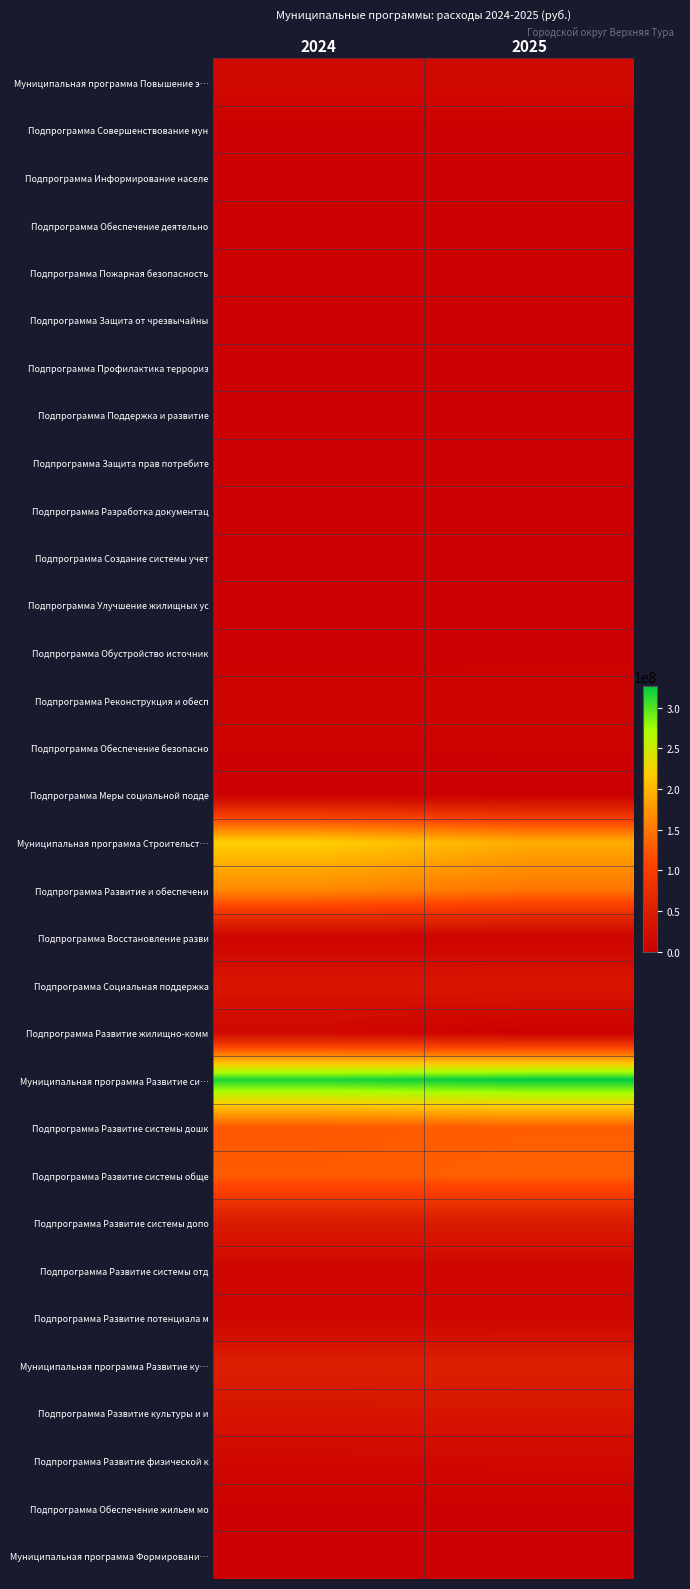

Reading left to right, list all the values displayed in this chart.

Муниципальная программа Повышение э…: 2024=15936416	2025=16376416
Подпрограмма Совершенствование мун: 2024=504900	2025=504900
Подпрограмма Информирование населе: 2024=365000	2025=365000
Подпрограмма Обеспечение деятельно: 2024=103600	2025=106600
Подпрограмма Пожарная безопасность: 2024=451700	2025=451700
Подпрограмма Защита от чрезвычайны: 2024=180000	2025=180000
Подпрограмма Профилактика террориз: 2024=240940	2025=240940
Подпрограмма Поддержка и развитие: 2024=100000	2025=100000
Подпрограмма Защита прав потребите: 2024=14000	2025=14000
Подпрограмма Разработка документац: 2024=510500	2025=510500
Подпрограмма Создание системы учет: 2024=320000	2025=320000
Подпрограмма Улучшение жилищных ус: 2024=1500000	2025=1500000
Подпрограмма Обустройство источник: 2024=150000	2025=150000
Подпрограмма Реконструкция и обесп: 2024=8360000	2025=8665000
Подпрограмма Обеспечение безопасно: 2024=2867500	2025=2999500
Подпрограмма Меры социальной подде: 2024=268276	2025=268276
Муниципальная программа Строительст…: 2024=220074113	2025=192392358
Подпрограмма Развитие и обеспечени: 2024=164188346	2025=148283158
Подпрограмма Восстановление разви: 2024=6033000	2025=6334000
Подпрограмма Социальная поддержка: 2024=36586100	2025=37775200
Подпрограмма Развитие жилищно-комм: 2024=13266667	2025=0
Муниципальная программа Развитие си…: 2024=317300000	2025=326650900
Подпрограмма Развитие системы дошк: 2024=125474000	2025=129787600
Подпрограмма Развитие системы обще: 2024=127794500	2025=131941800
Подпрограмма Развитие системы допо: 2024=44969000	2025=45118000
Подпрограмма Развитие системы отд: 2024=9457000	2025=9728000
Подпрограмма Развитие потенциала м: 2024=9605500	2025=10075500
Муниципальная программа Развитие ку…: 2024=49718000	2025=50752000
Подпрограмма Развитие культуры и и: 2024=33844000	2025=34660000
Подпрограмма Развитие физической к: 2024=14374000	2025=14592000
Подпрограмма Обеспечение жильем мо: 2024=1500000	2025=1500000
Муниципальная программа Формировани…: 2024=50000	2025=50000